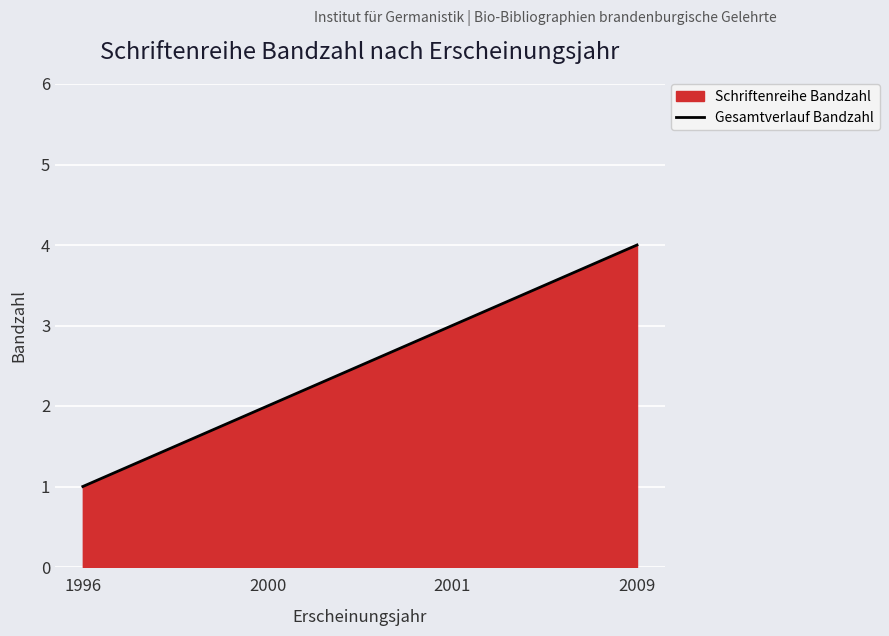

Reading left to right, list all the values displayed in this chart.

1	2	3	4